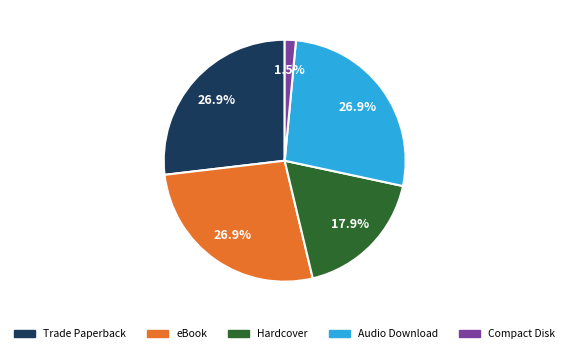

How many slices are in this pie chart?

5